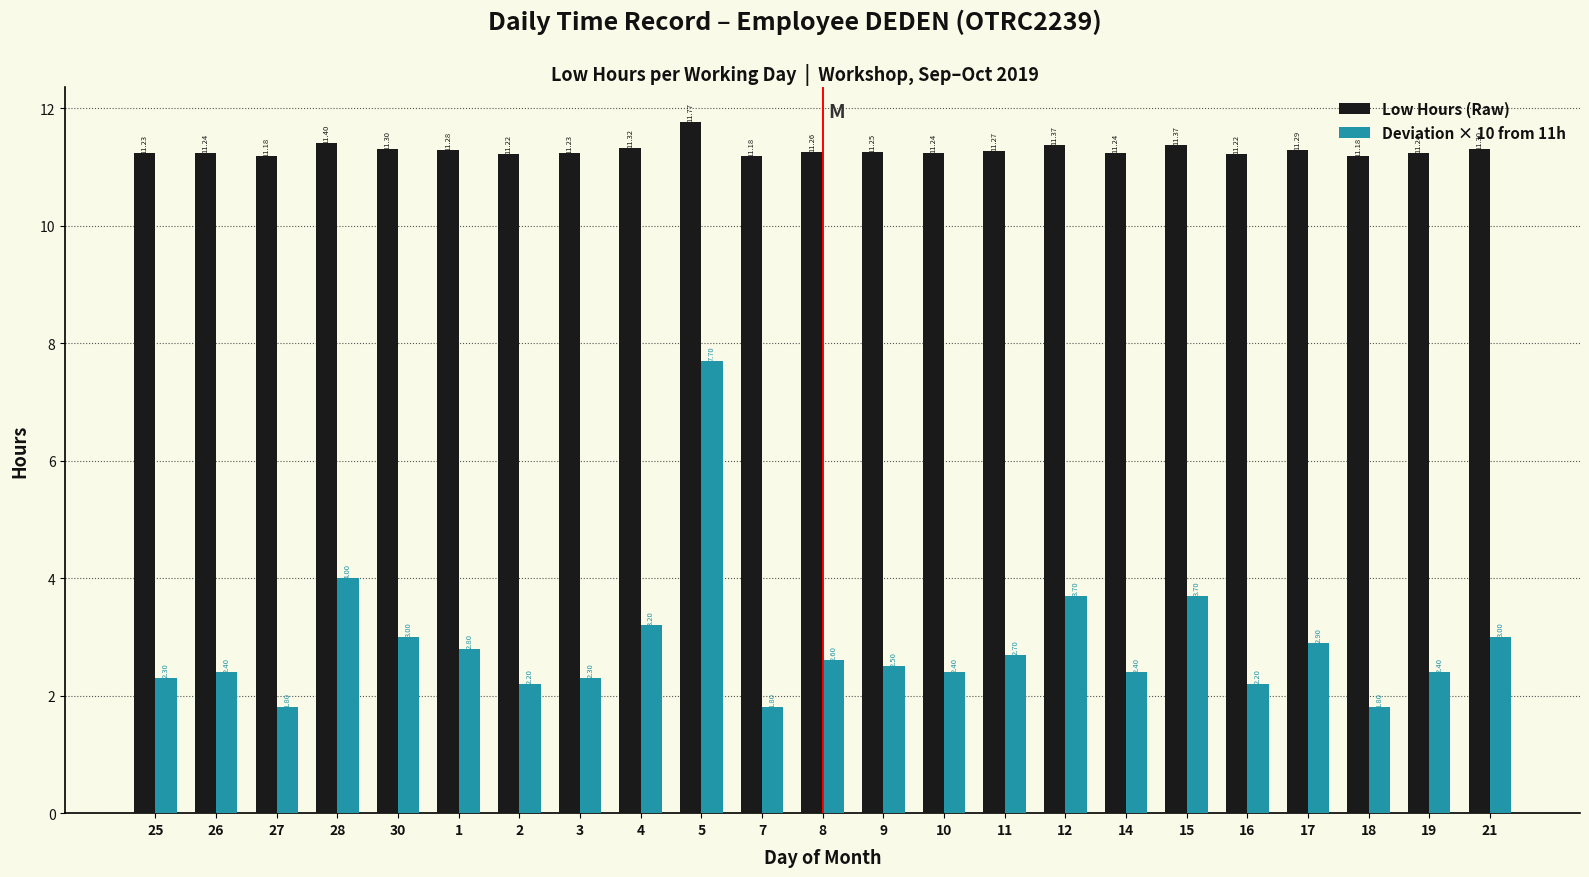

Rank the series by their maximum value, from lowest to highest.

Deviation × 10 from 11h, Low Hours (Raw)